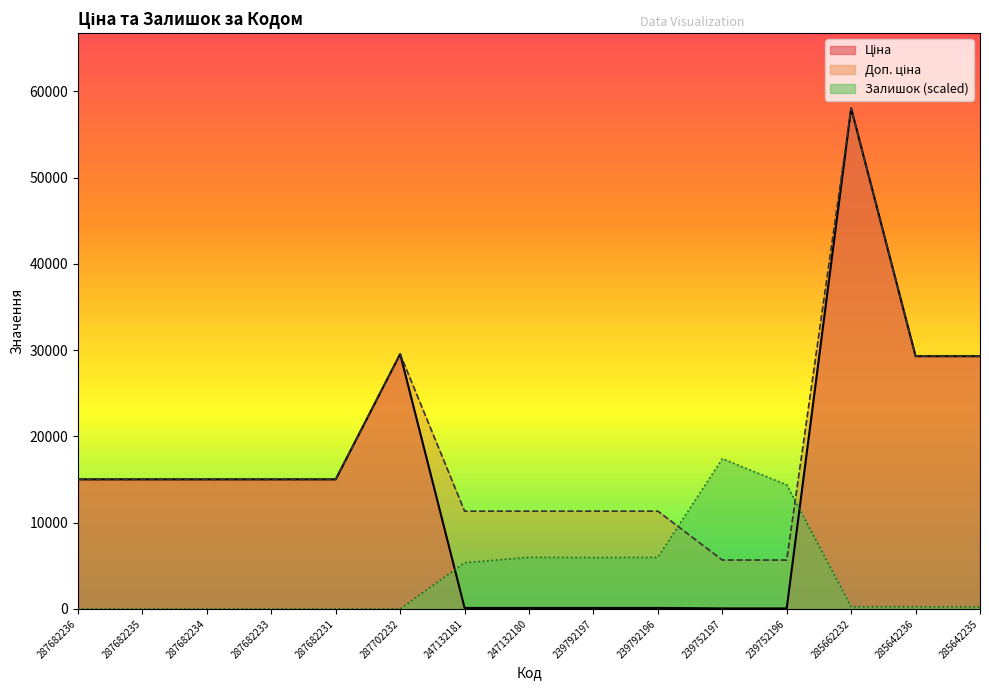

Which category has the lowest value across all series?

287682236